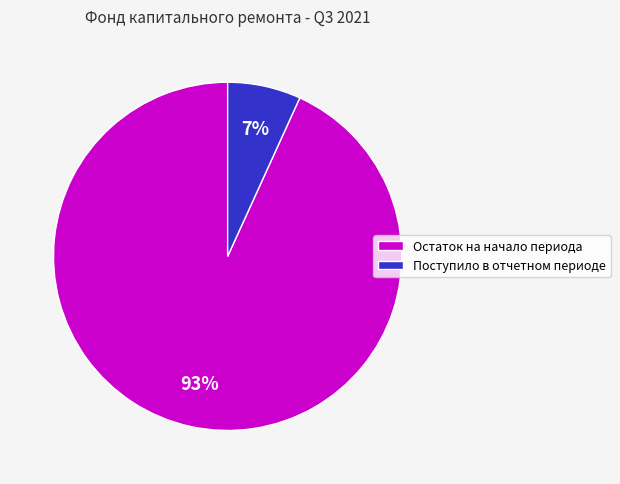

How many segments does this pie chart have?

2